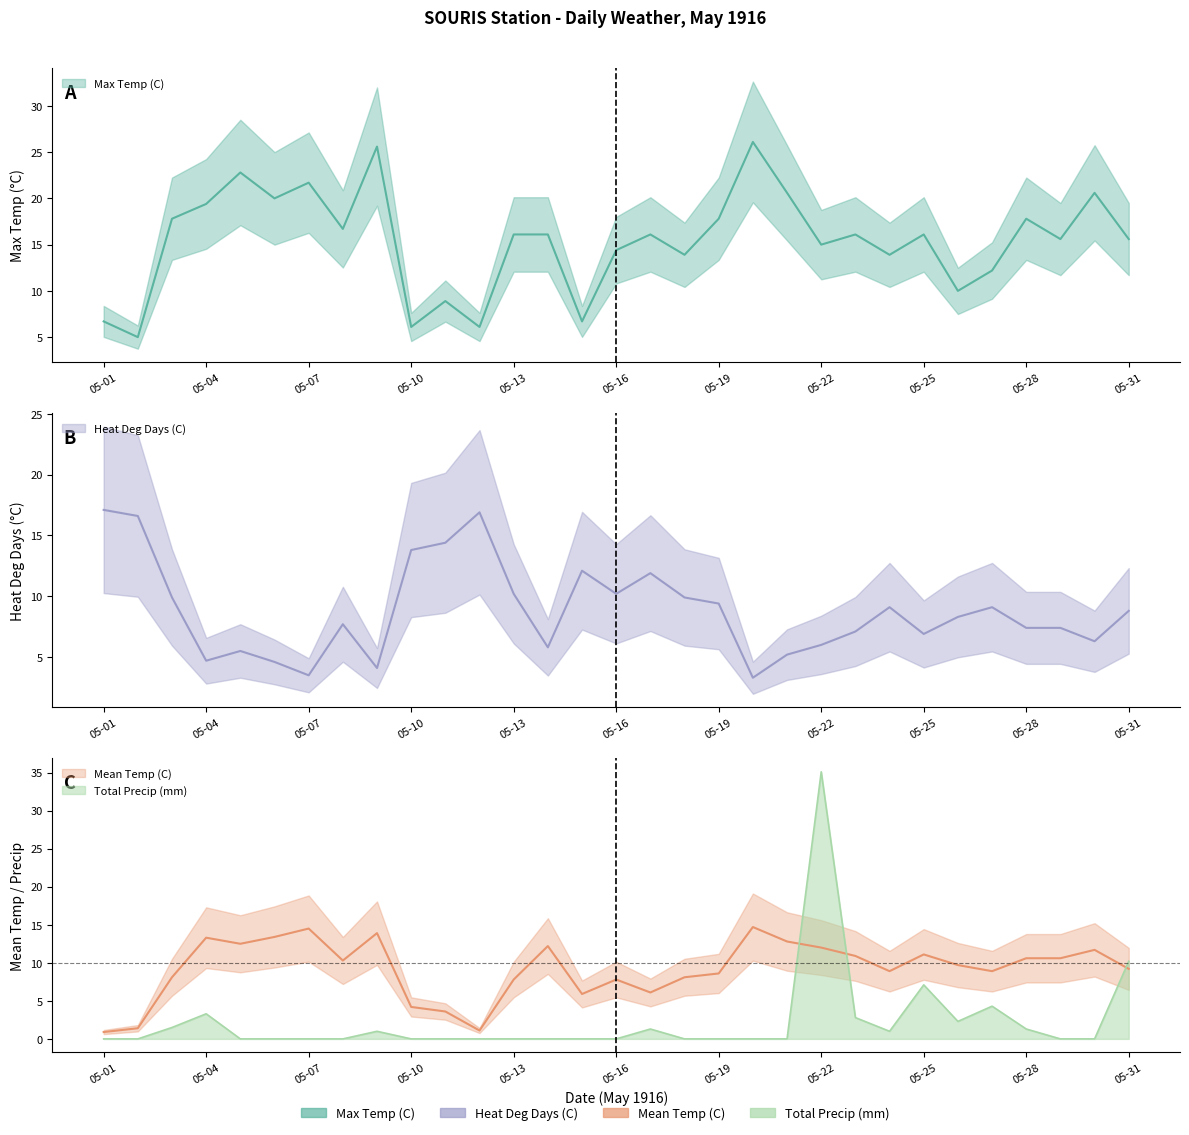

What is the difference between the Heat Deg Days (C) values at 05-02 and 05-27?

7.5